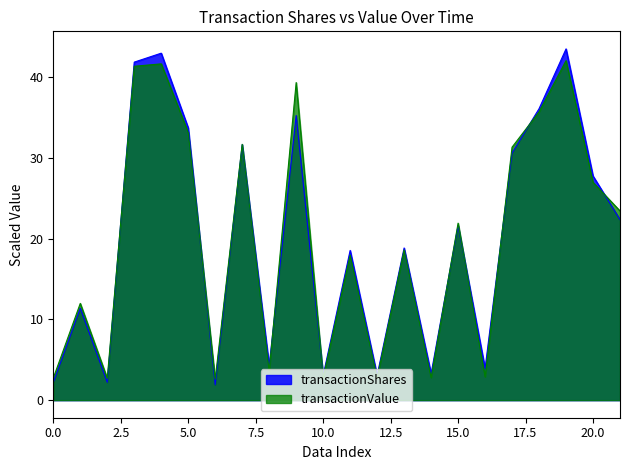

Which series has the largest range (max minus min)?

transactionShares